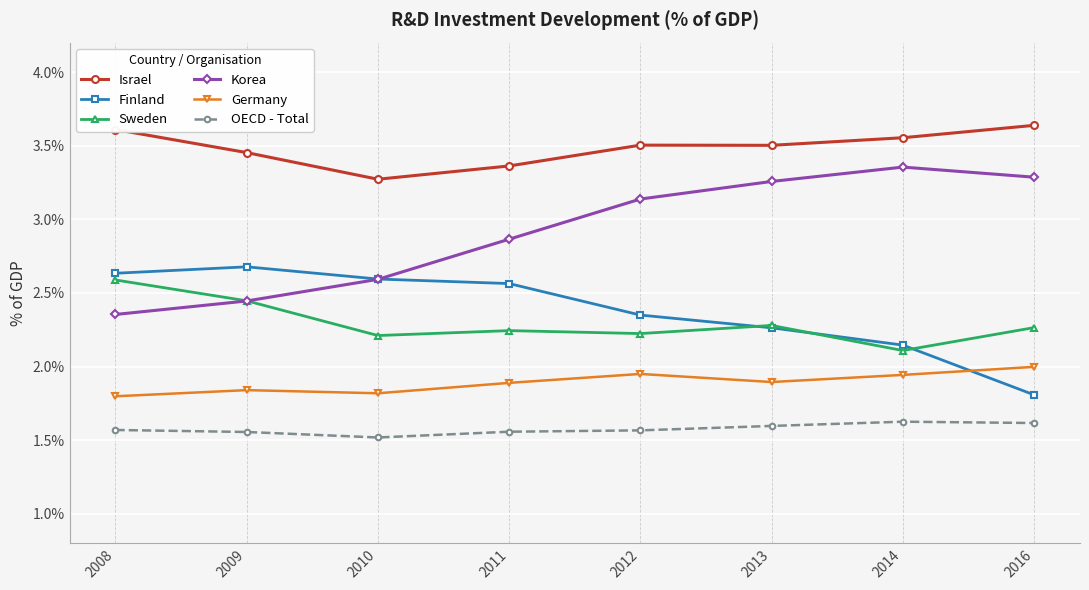

What is the total value across all series at 2009?

14.4